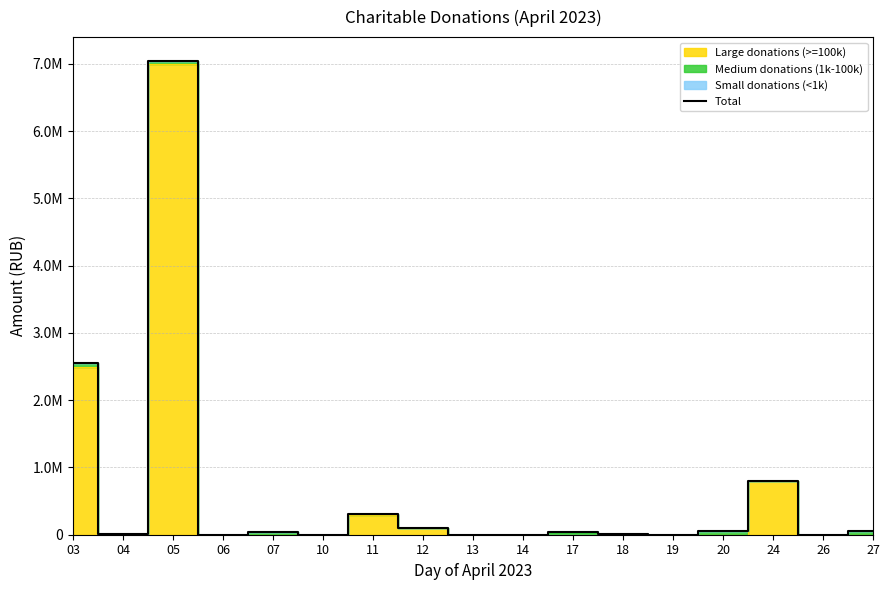

List the labels in order of value, largest first.

05, 03, 24, 11, 12, 27, 20, 07, 17, 18, 04, 06, 14, 19, 26, 10, 13